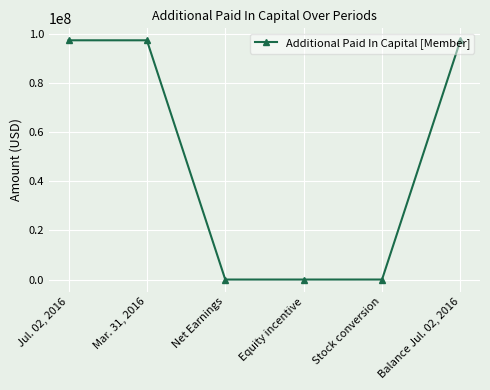

What is the maximum value shown in the chart?

97378000